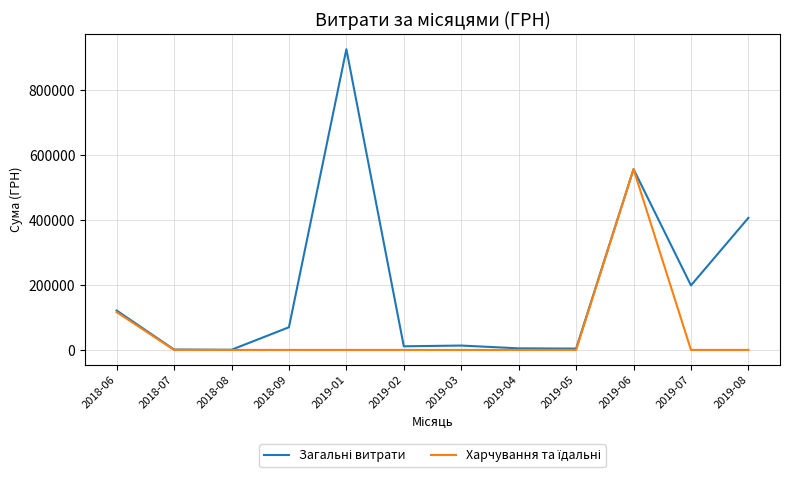

At which category is the sum across all series the highest?

2019-06